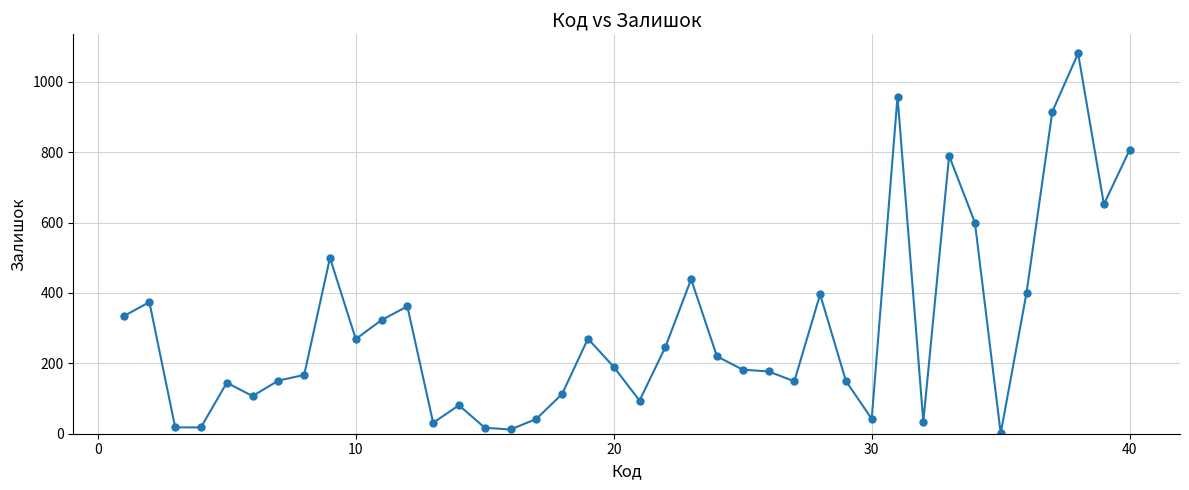

What is the maximum value shown in the chart?

1081